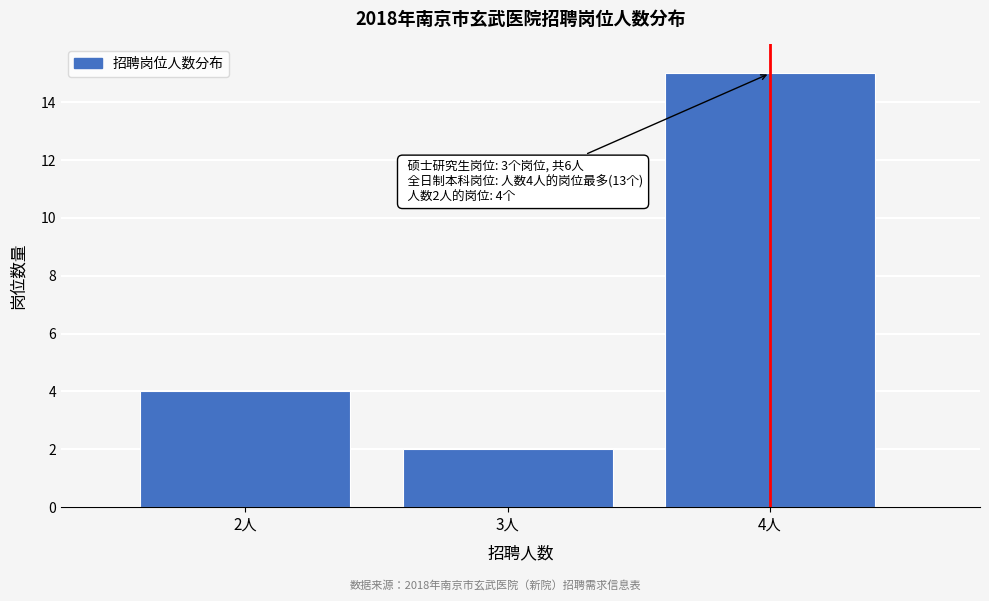

Reading right to left, list all the values displayed in this chart.

15	2	4